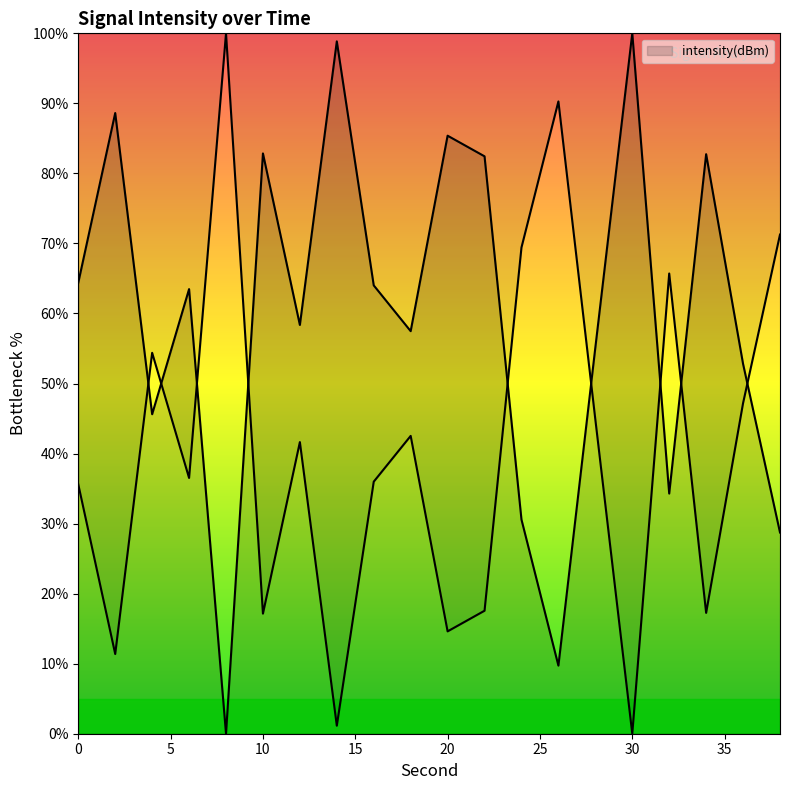

Is this an area chart (filled region under the line)?

No